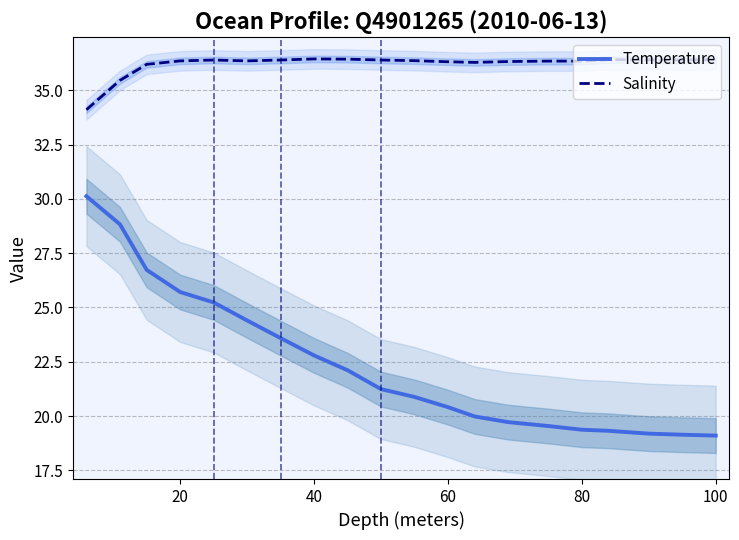

True or false: Temperature and Salinity intersect in this chart.

False